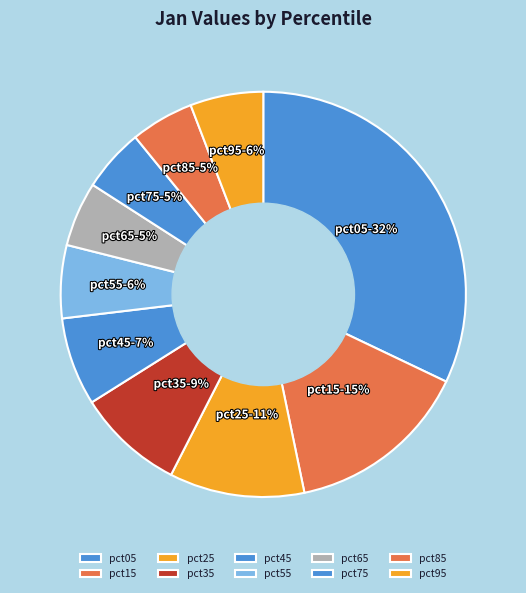

Which has a higher value, pct85 or pct15?

pct15